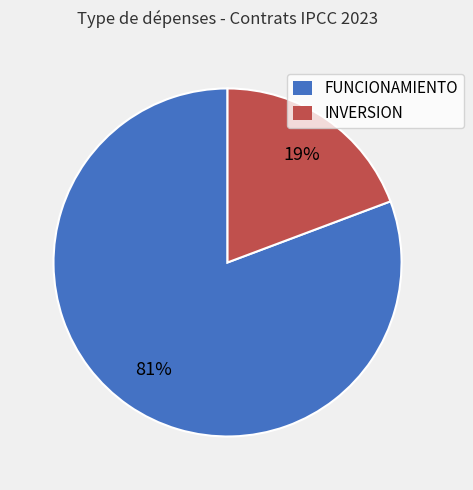

To the nearest percent, what percentage of the pie is FUNCIONAMIENTO?

81%